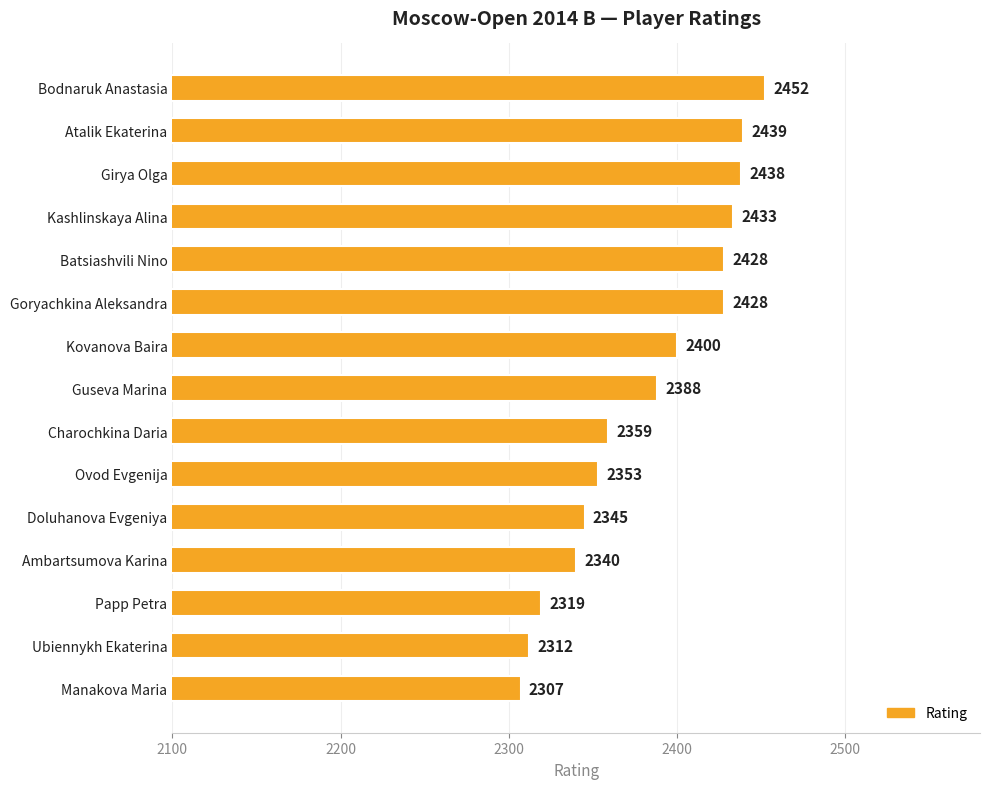

How many bars are there in total?

15